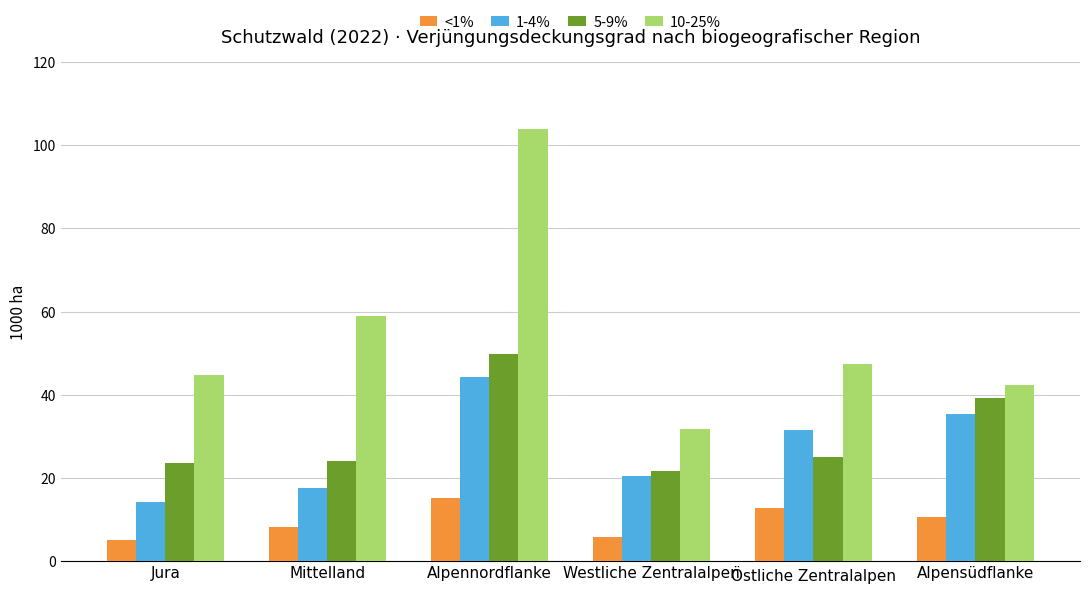

How many data points in 1-4% are above 31?

3